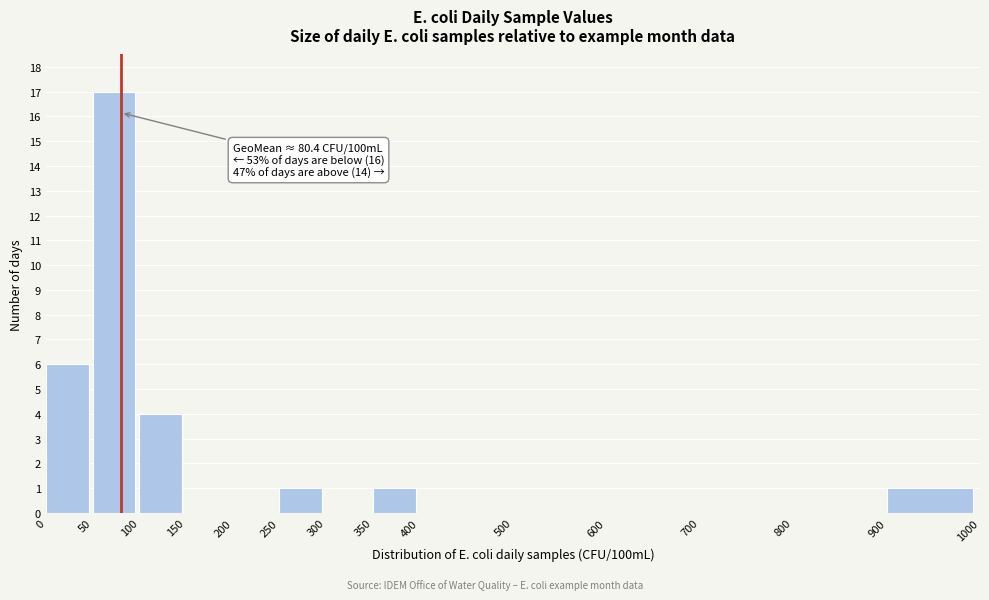

Which range on the x-axis has the tallest bar?

50 to 100